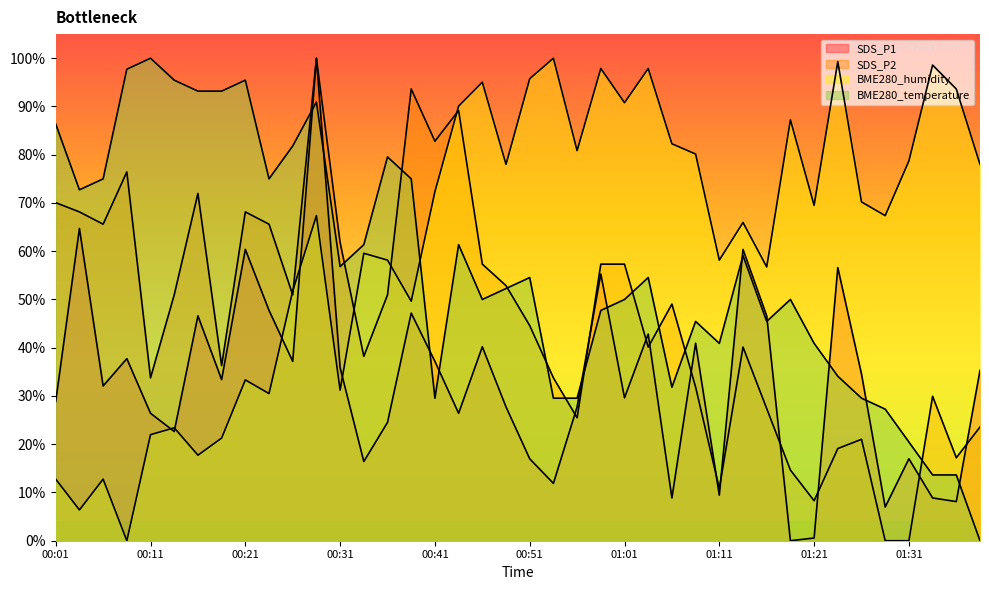

Rank the series by their average value, from lowest to highest.

SDS_P1, SDS_P2, BME280_temperature, BME280_humidity